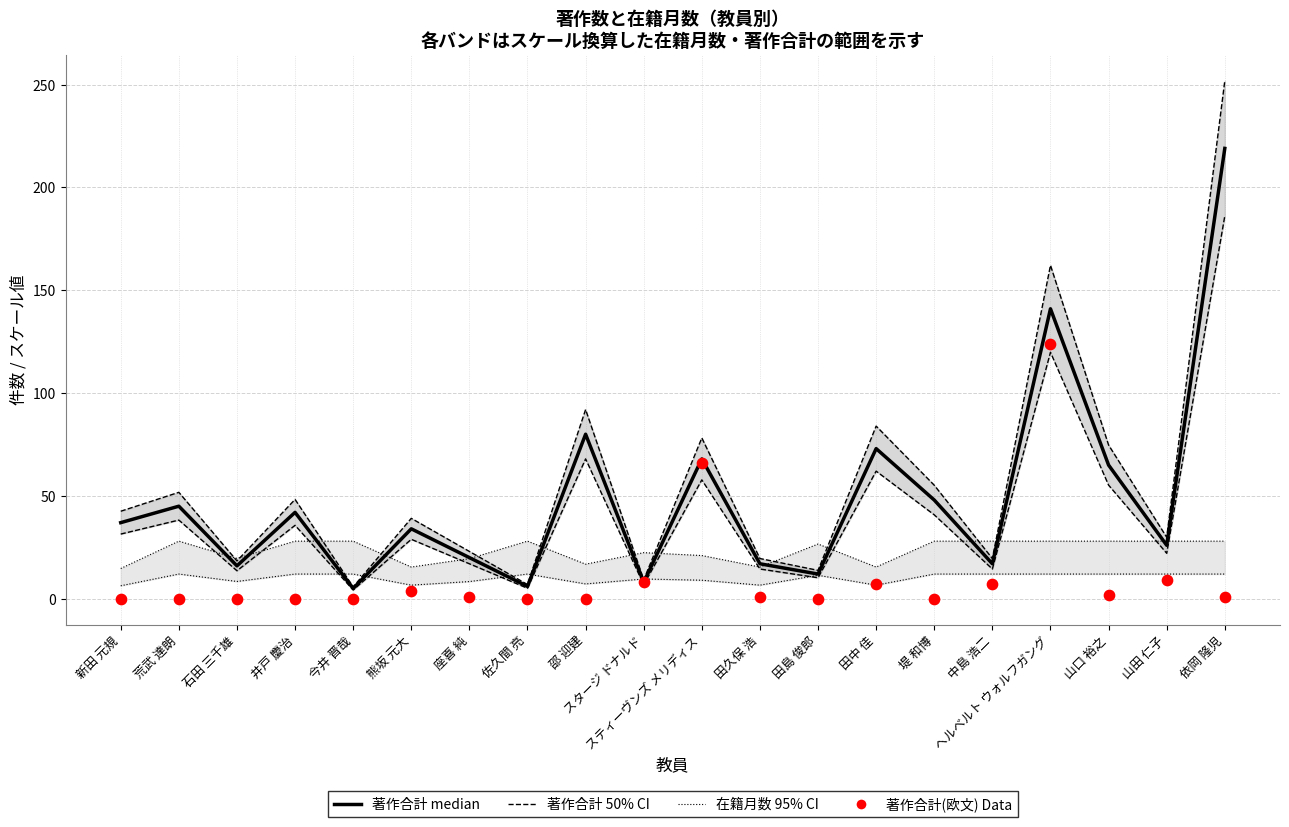

Which series has the largest total across all categories?

著作合計 50% CI